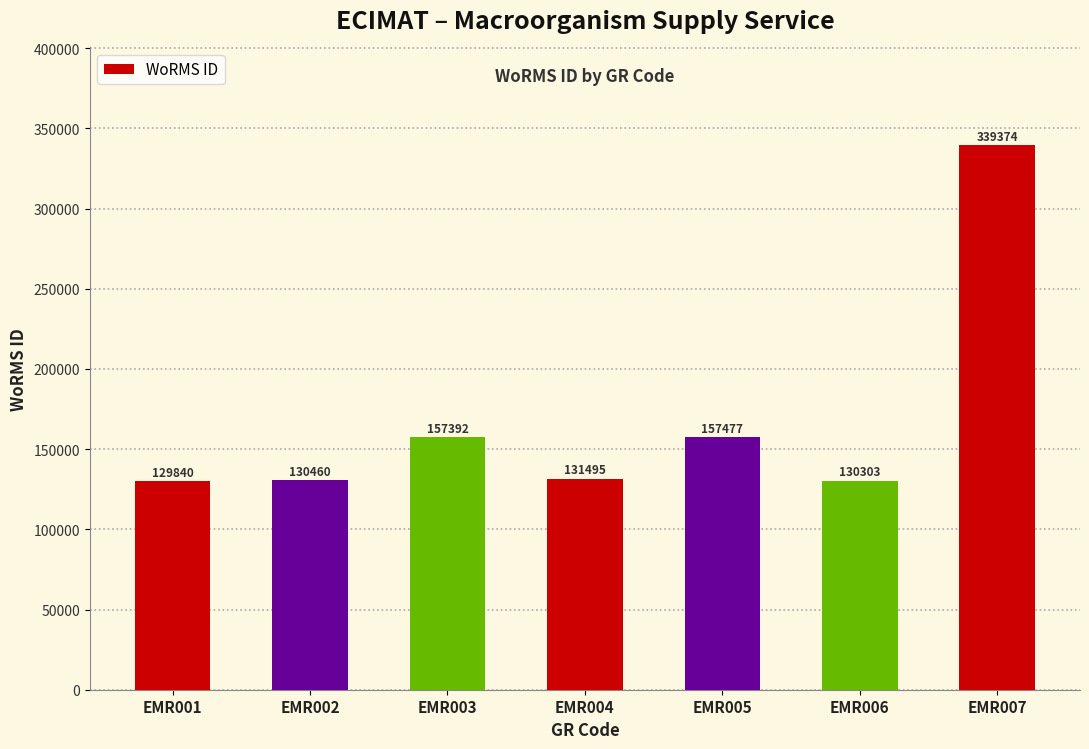

What is the change in value from EMR003 to EMR006?

-27089